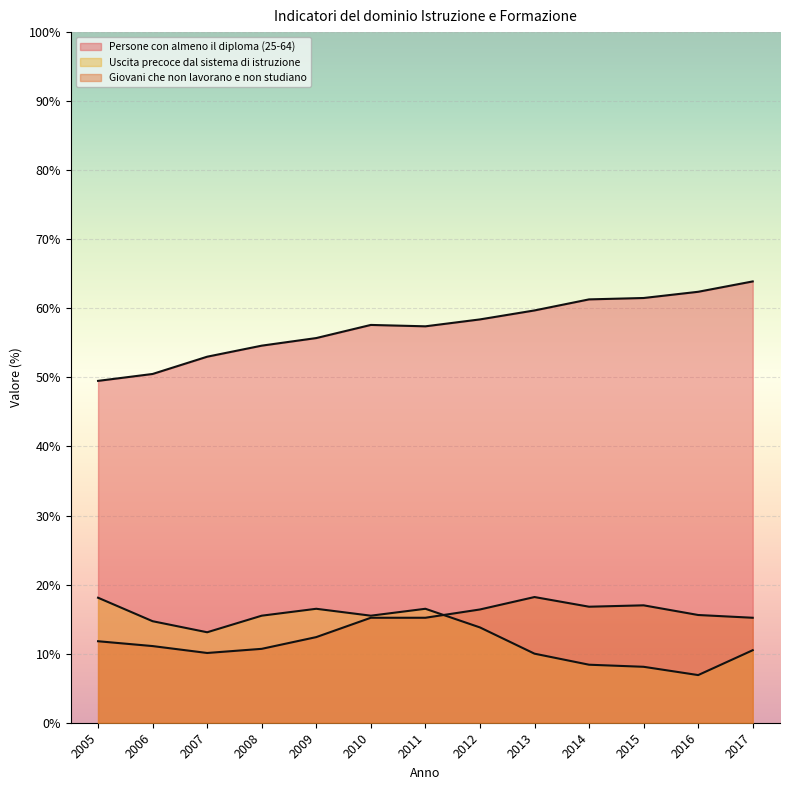

Where is the first local maximum for Uscita precoce dal sistema di istruzione?

2009